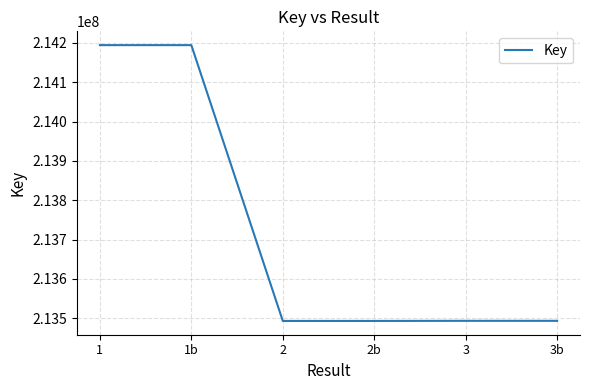

What is the smallest value displayed?

213493326